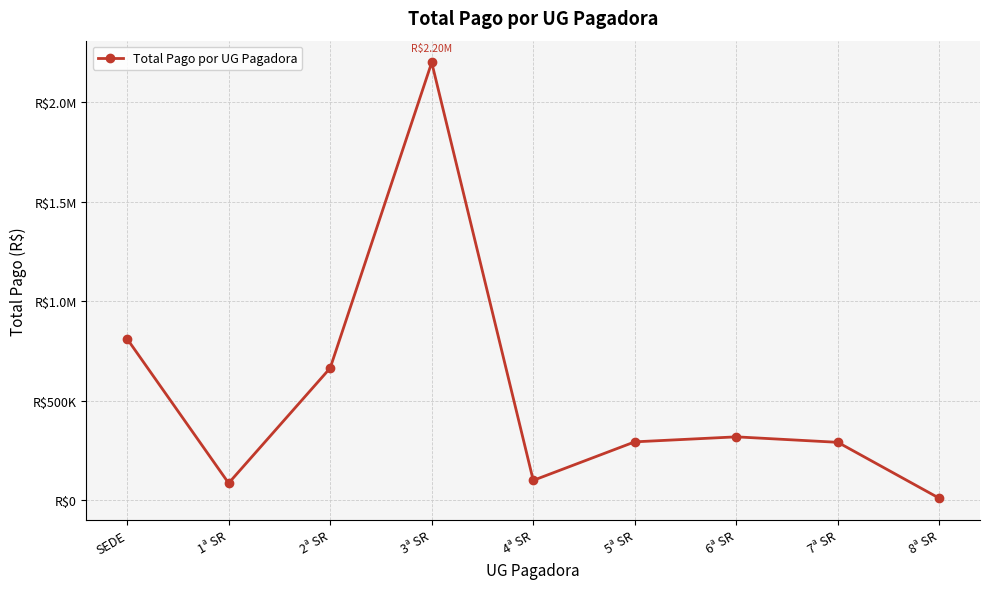

Does the chart have visible grid lines?

Yes